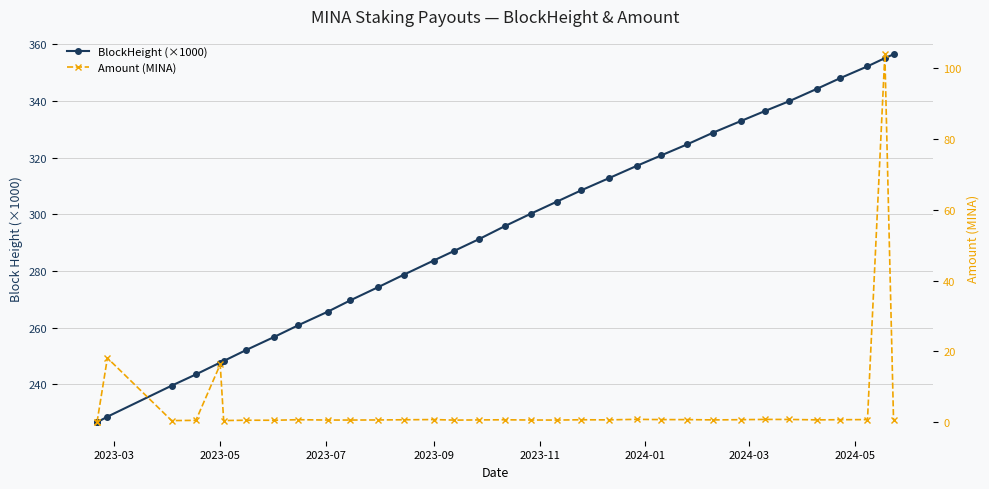

What are all the series names shown in the legend?

BlockHeight (×1000), Amount (MINA)